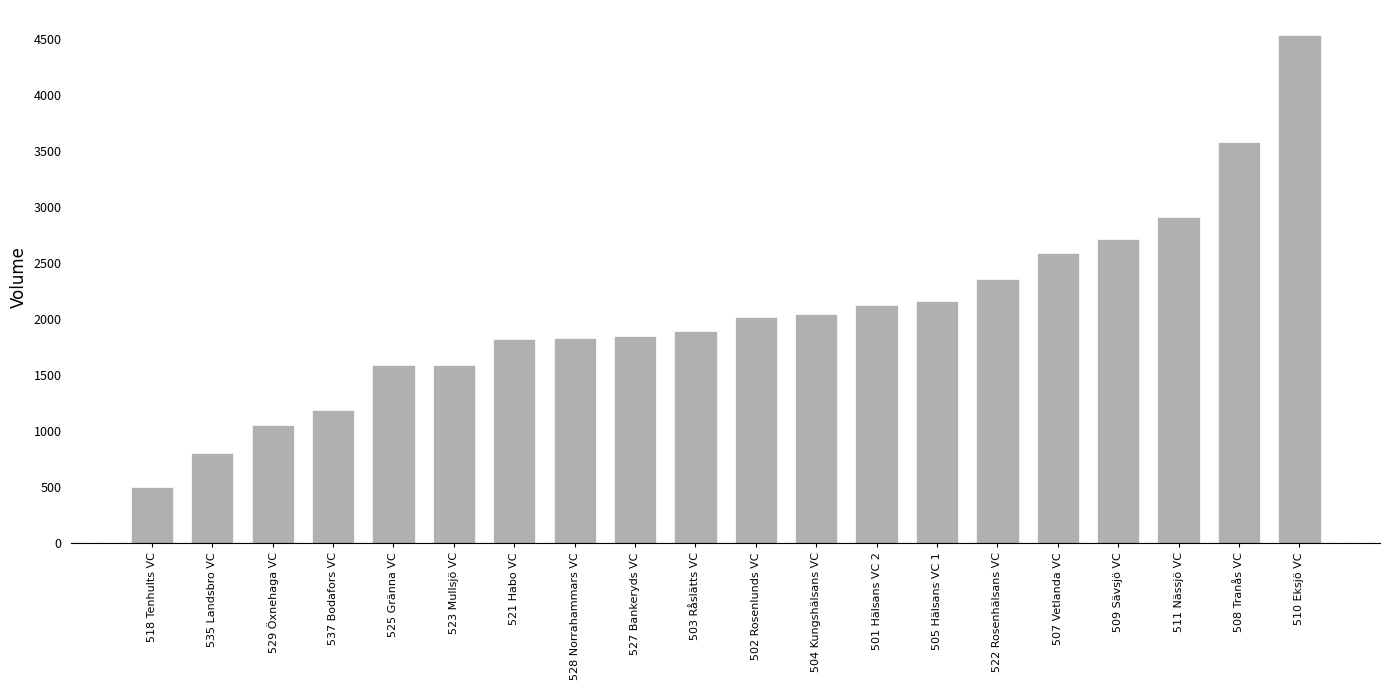

How many values are below 2019?

10